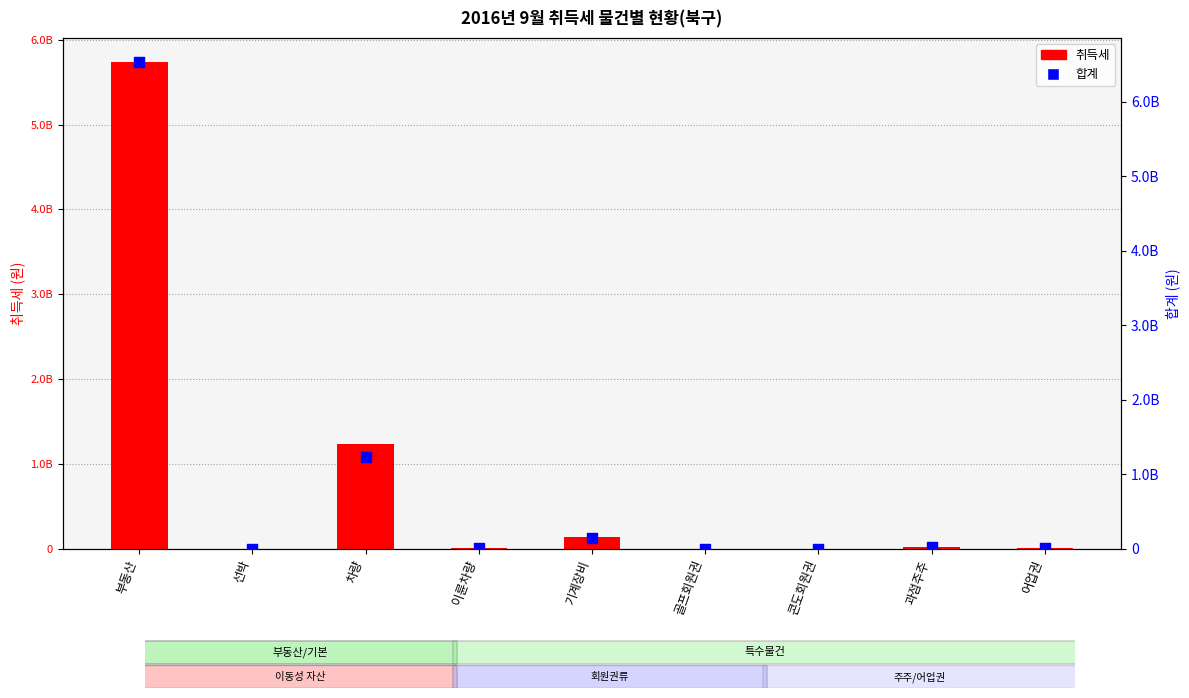

What are all the series names shown in the legend?

취득세, 합계